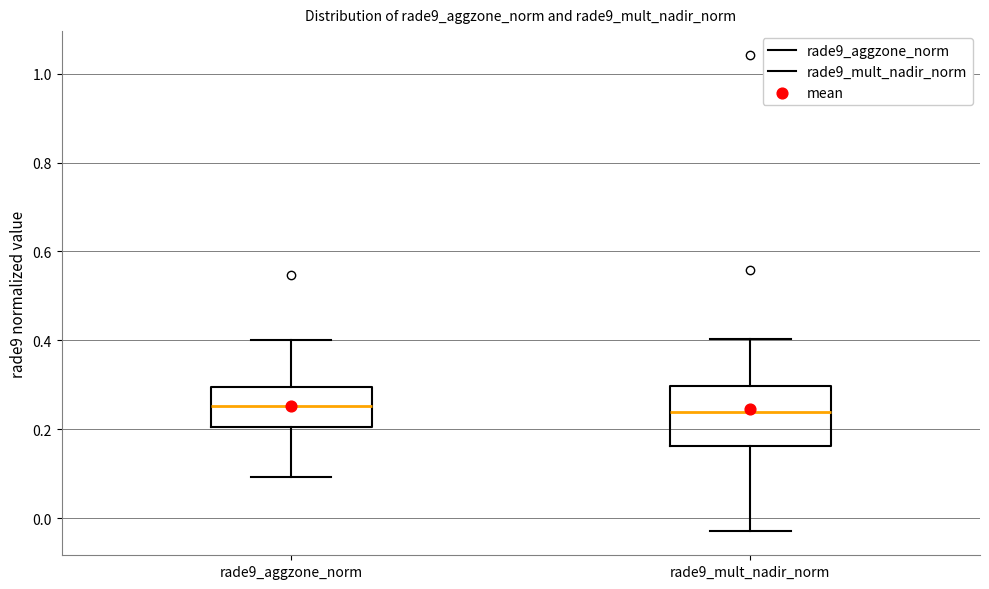

Reading left to right, read every box against the y-axis: the position of its median line, the range the box covers, and the ends of its whiskers. The values are not printed on the chart, so give them approximately, as read against the axis.

rade9_aggzone_norm: median 0.26, box 0.20 to 0.30, whiskers 0.10 to 0.40
rade9_mult_nadir_norm: median 0.24, box 0.16 to 0.30, whiskers -0.04 to 0.40